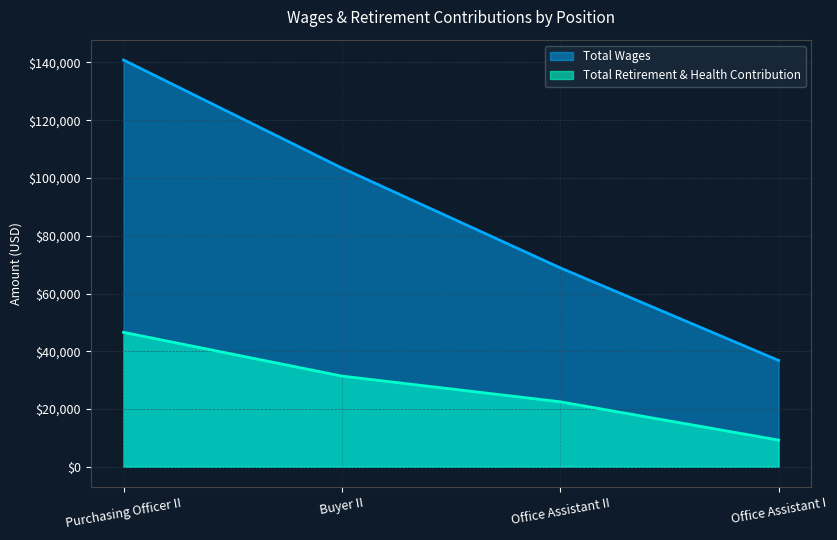

True or false: Total Retirement & Health Contribution has a value of 19849 at Buyer II.

False